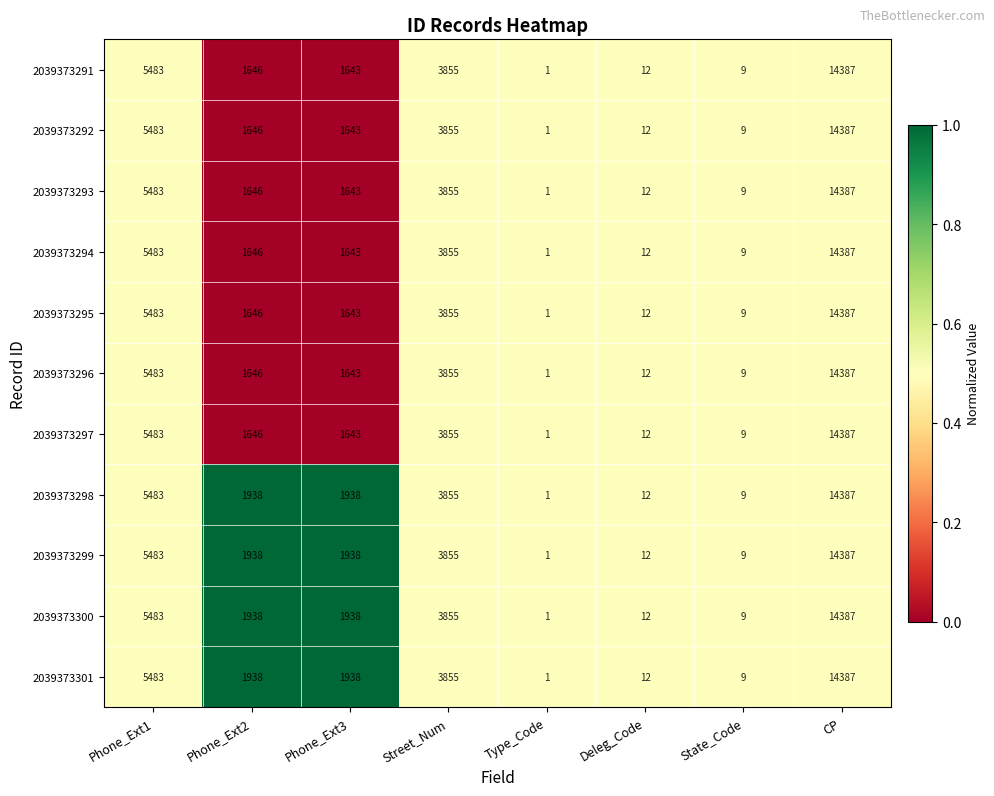

What is the sum of the 2039373293 values at Deleg_Code and State_Code?

21